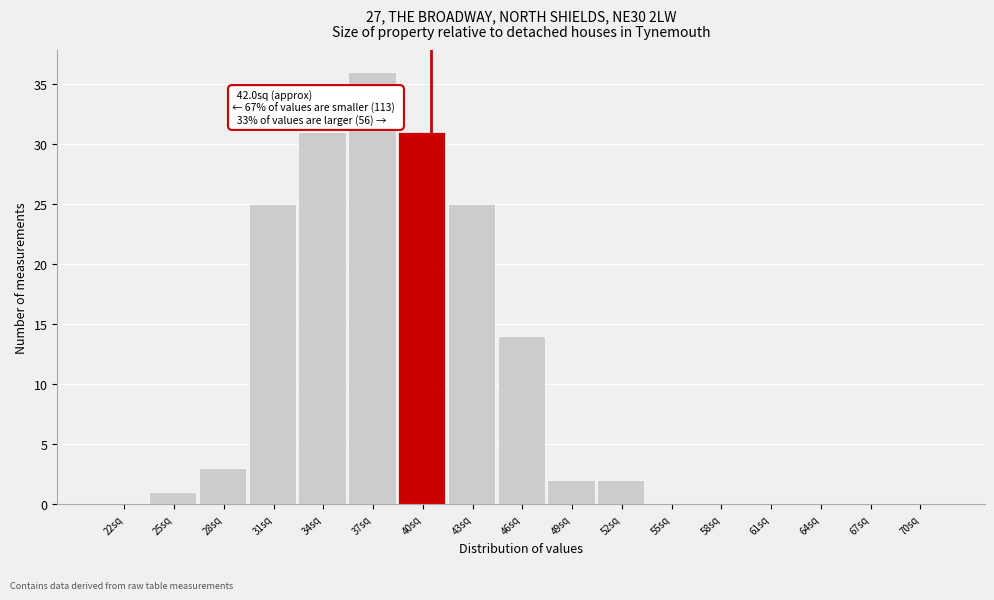

Reading right to left, extract all data points from this chart.

70sq=0	67sq=0	64sq=0	61sq=0	58sq=0	55sq=0	52sq=2	49sq=2	46sq=14	43sq=25	40sq=31	37sq=36	34sq=31	31sq=25	28sq=3	25sq=1	22sq=0